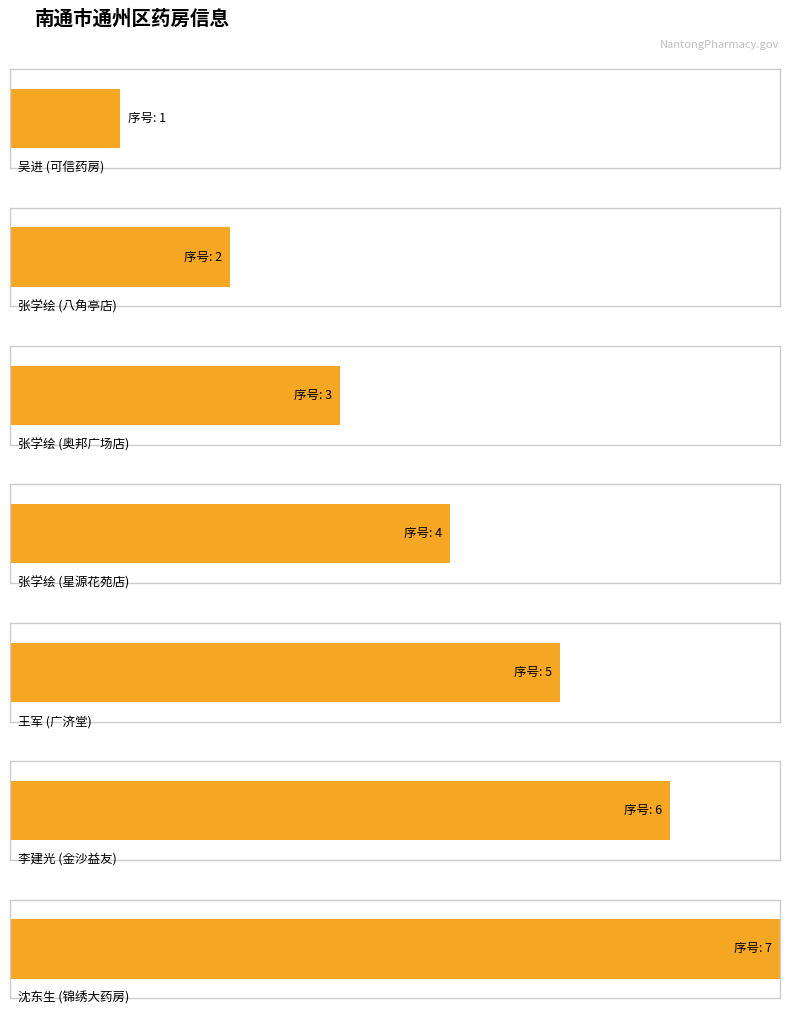

List the labels in order of value, largest first.

沈东生, 李建光, 王军, 张学绘, 张学绘, 张学绘, 吴进